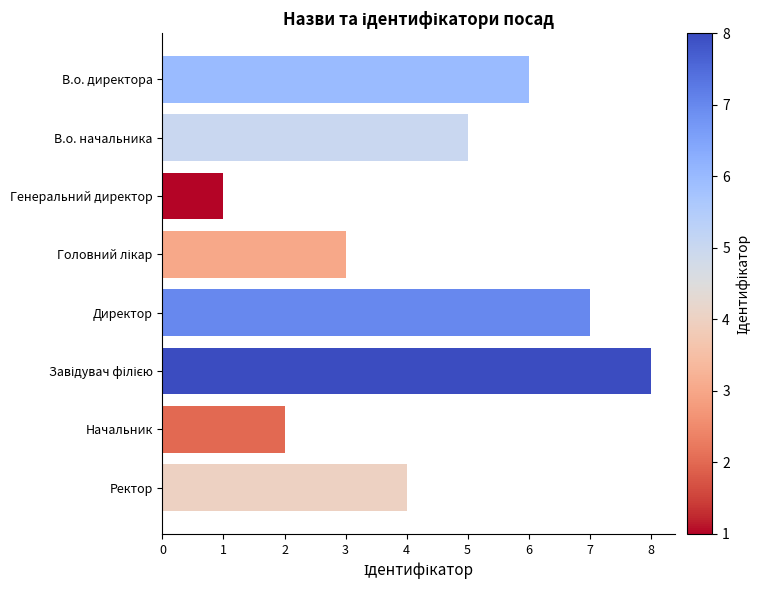

At which label is the value closest to 4?

Ректор